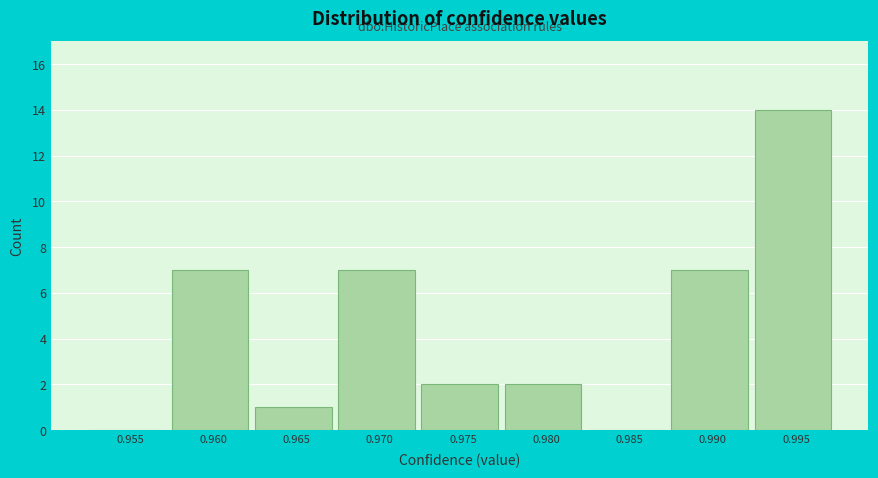

Reading left to right, list all the values displayed in this chart.

0.955=0	0.960=7	0.965=1	0.970=7	0.975=2	0.980=2	0.985=0	0.990=7	0.995=14